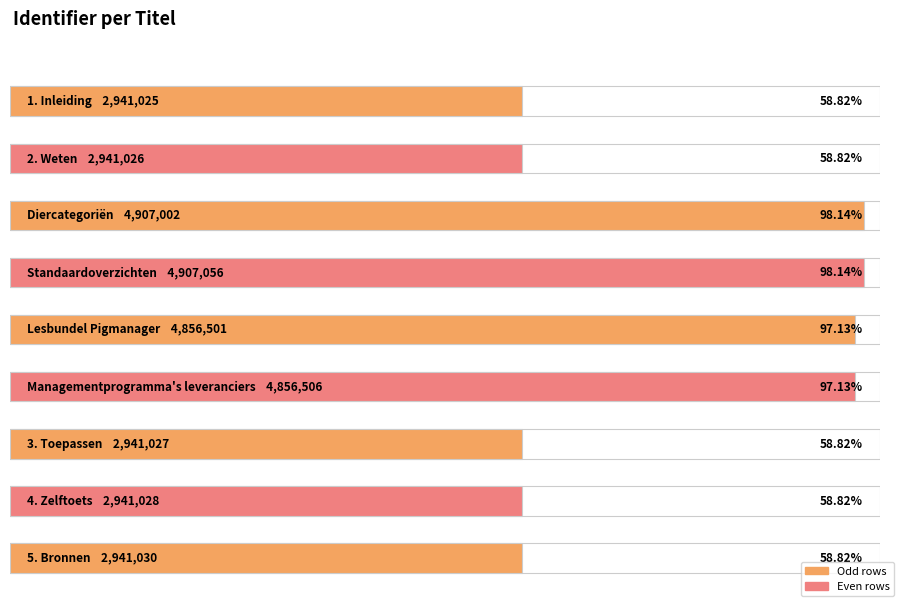

Count the number of categories in the chart.

9